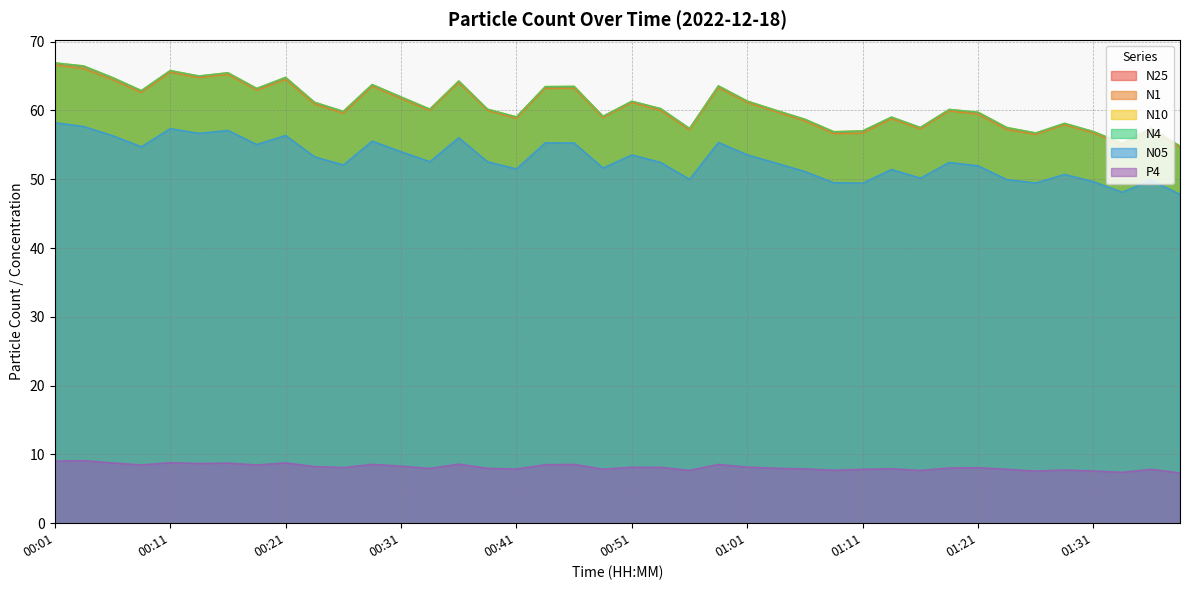

What is the difference between the maximum and second lowest values in the N10 series?

11.7